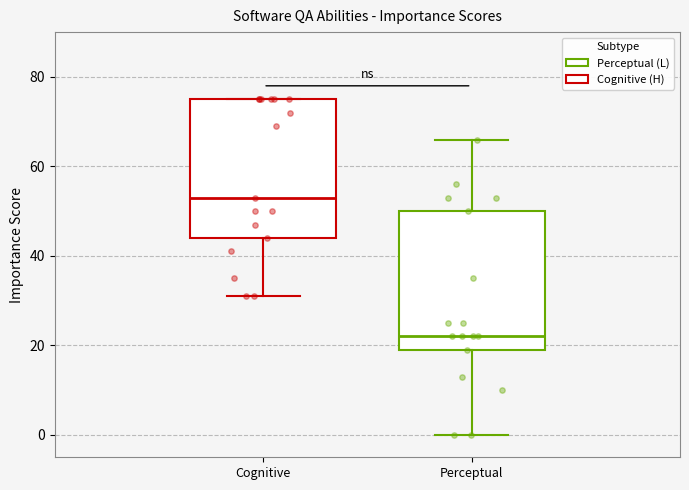

Which box has the highest median line?

Cognitive